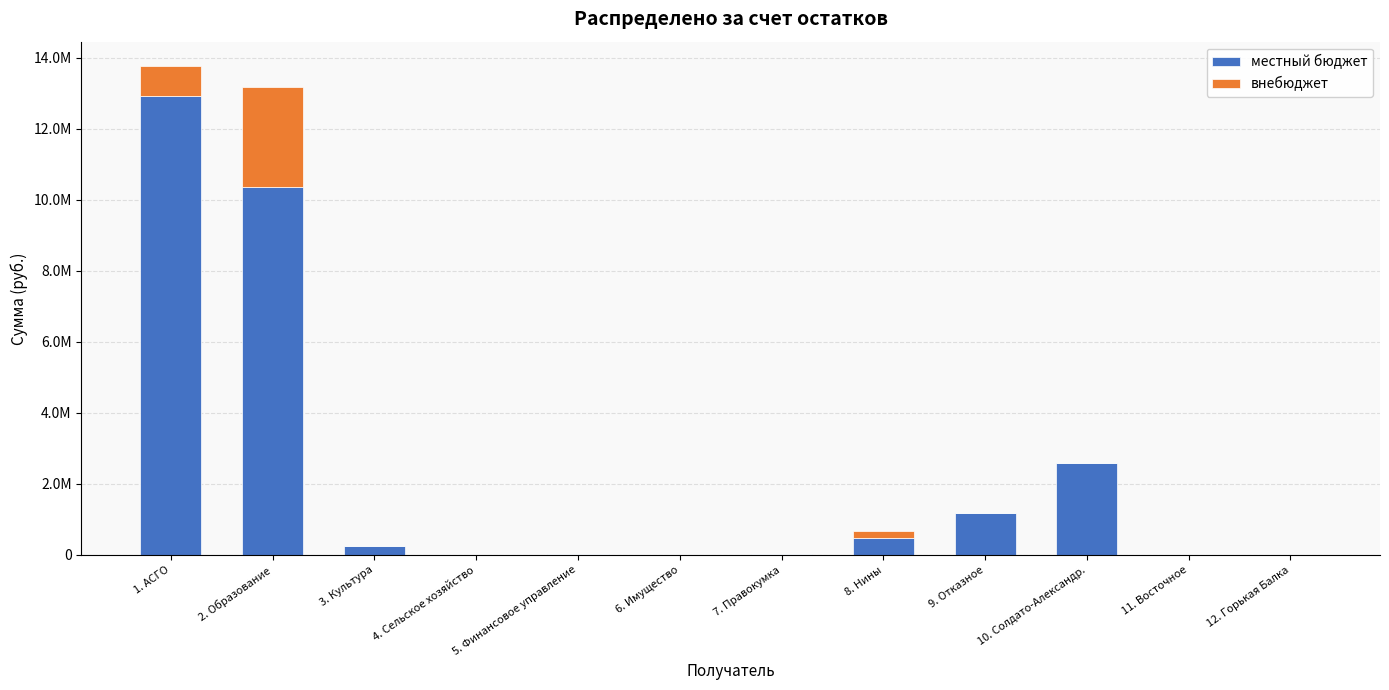

What is the average value of the местный бюджет series?

2323346.2